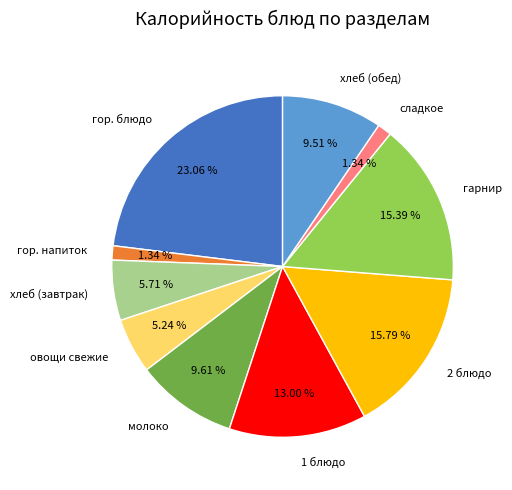

True or false: гарнир accounts for 15% of the total.

True